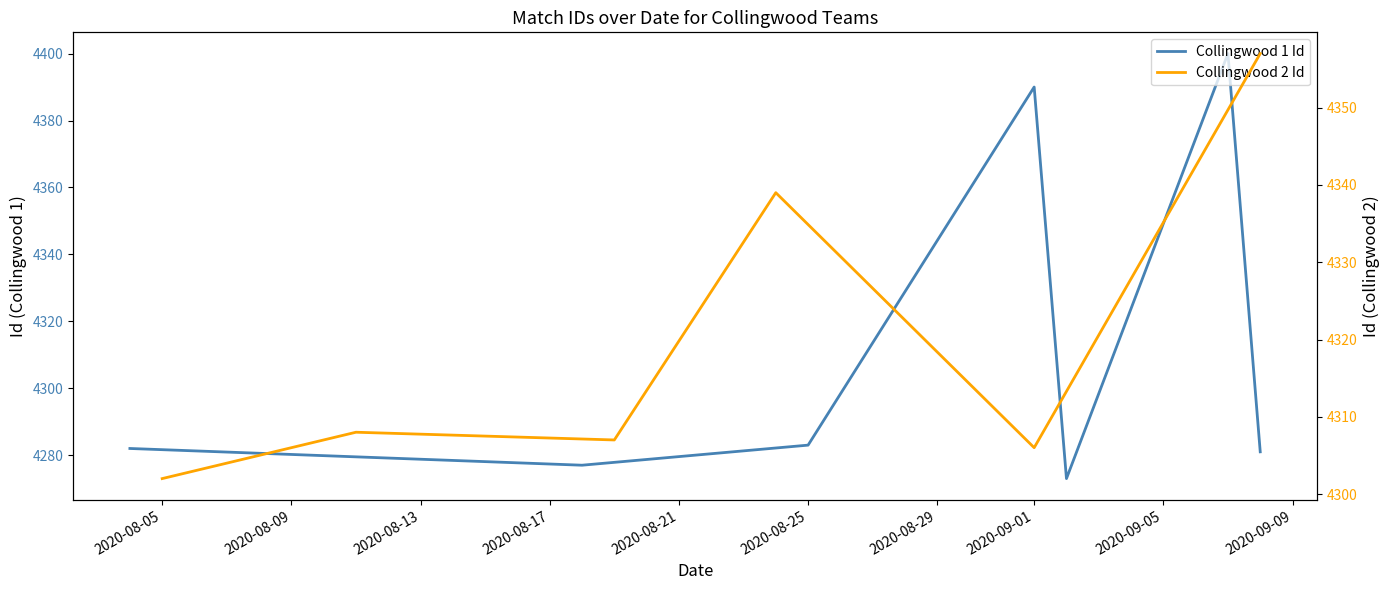

True or false: Collingwood 2 Id has a value of 4307 at 2020-08-13.

True